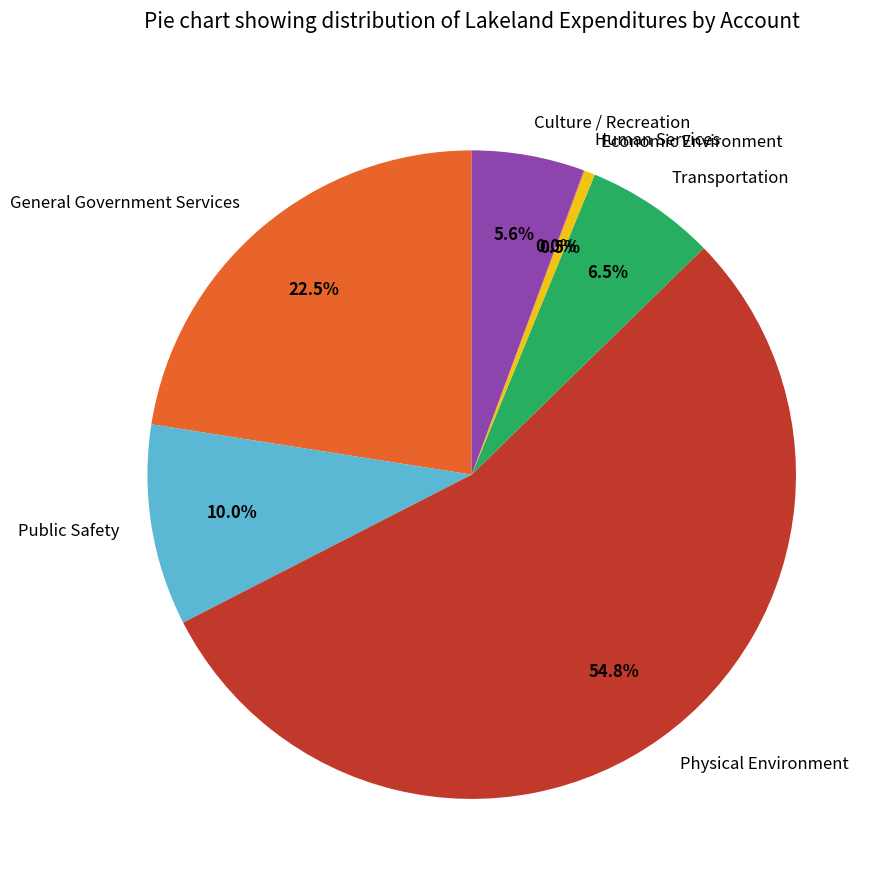

Does Culture / Recreation account for over 50% of the chart?

No